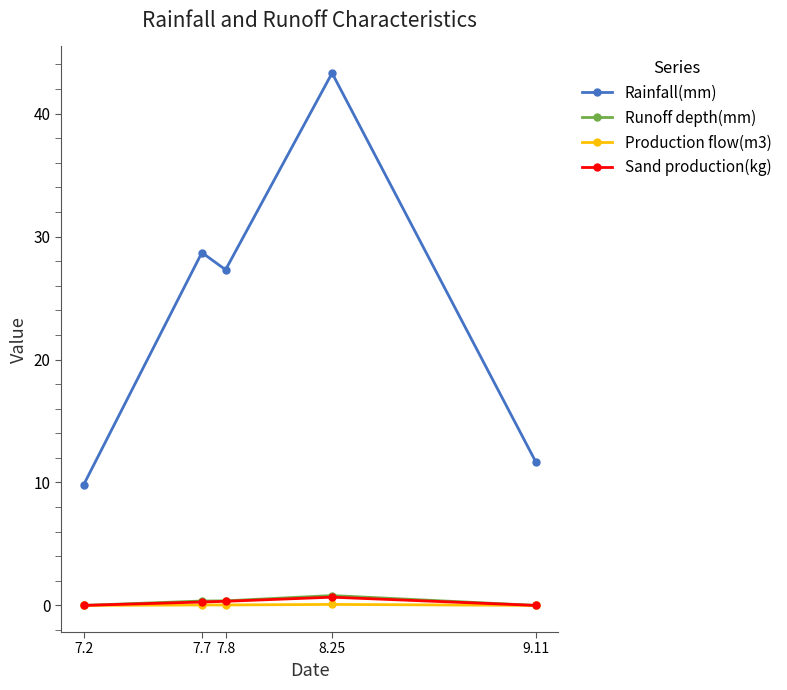

Where is the first local minimum for Rainfall(mm)?

7.8